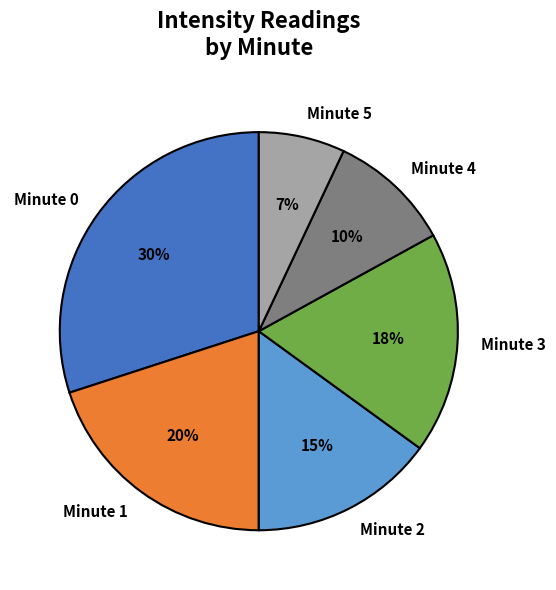

True or false: Minute 5 accounts for 7% of the total.

True